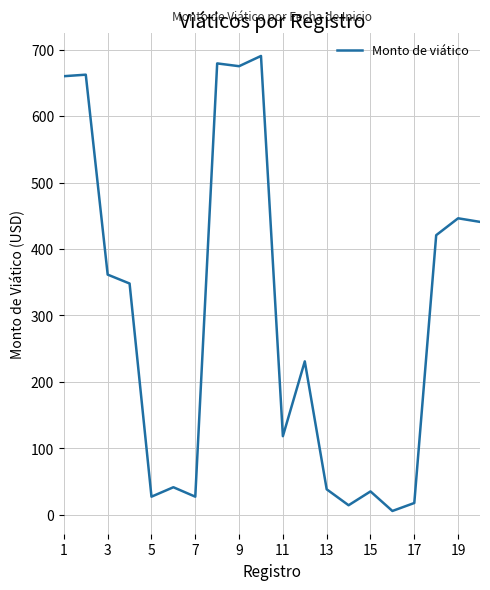

What is the maximum value shown in the chart?

690.4